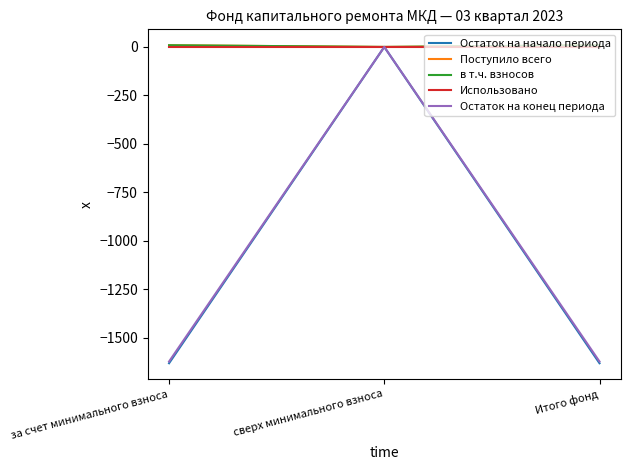

What is the greatest value displayed?

8.8